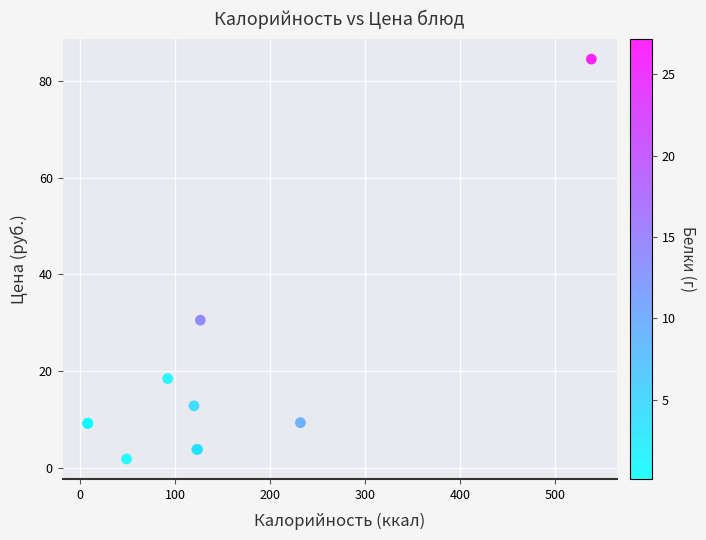

What Y value in the scatter plot is closest to 43?

30.5